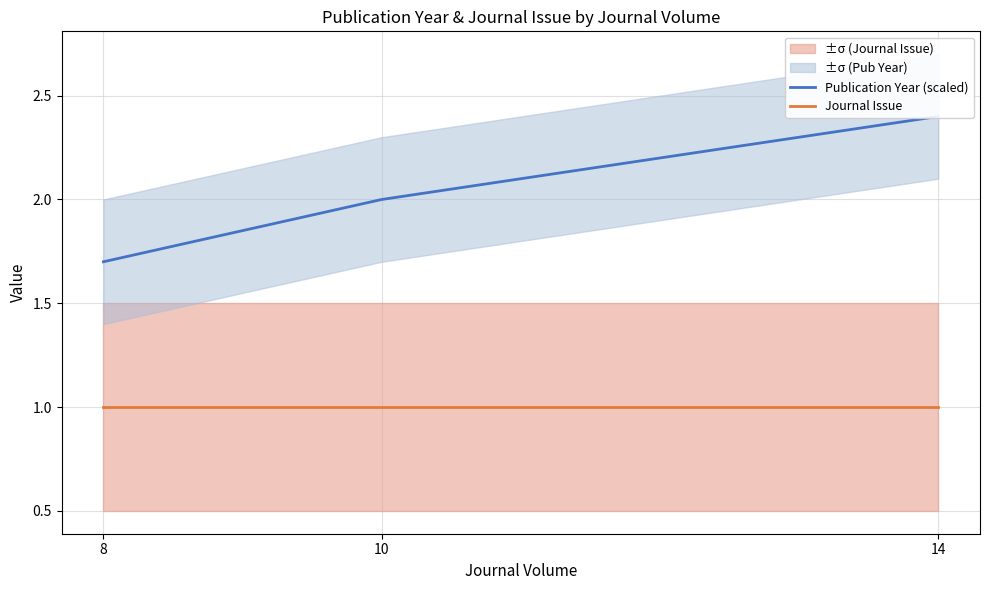

Rank the series by their maximum value, from highest to lowest.

Publication Year (scaled), Journal Issue